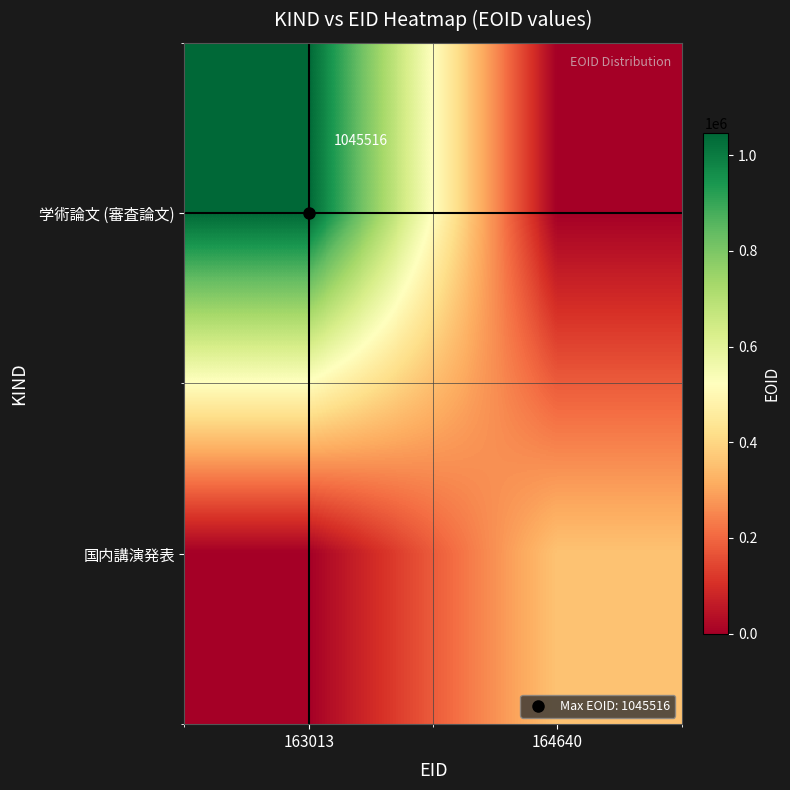

The value of 学術論文 (審査論文) at 164640 is -589841. True or false?

False